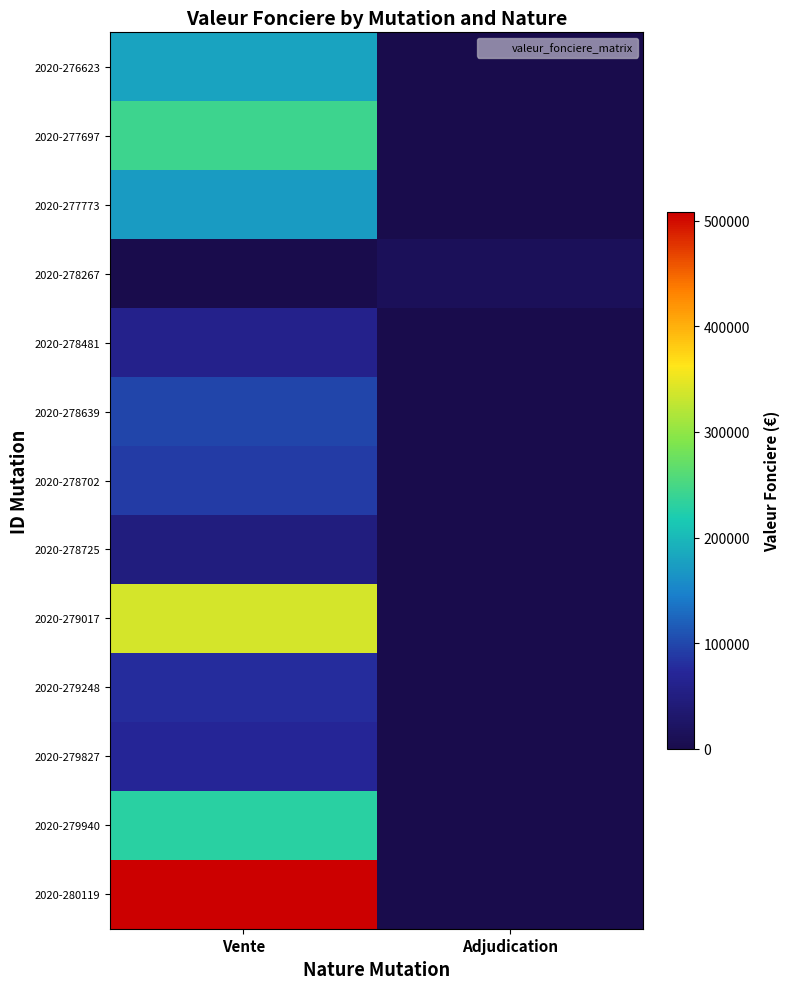

Reading right to left, extract all data points from this chart.

2020-276623: Adjudication=0	Vente=180000
2020-277697: Adjudication=0	Vente=242550
2020-277773: Adjudication=0	Vente=171000
2020-278267: Adjudication=13500	Vente=0
2020-278481: Adjudication=0	Vente=60000
2020-278639: Adjudication=0	Vente=99000
2020-278702: Adjudication=0	Vente=90000
2020-278725: Adjudication=0	Vente=49500
2020-279017: Adjudication=0	Vente=337650
2020-279248: Adjudication=0	Vente=78000
2020-279827: Adjudication=0	Vente=70000
2020-279940: Adjudication=0	Vente=230000
2020-280119: Adjudication=0	Vente=508000